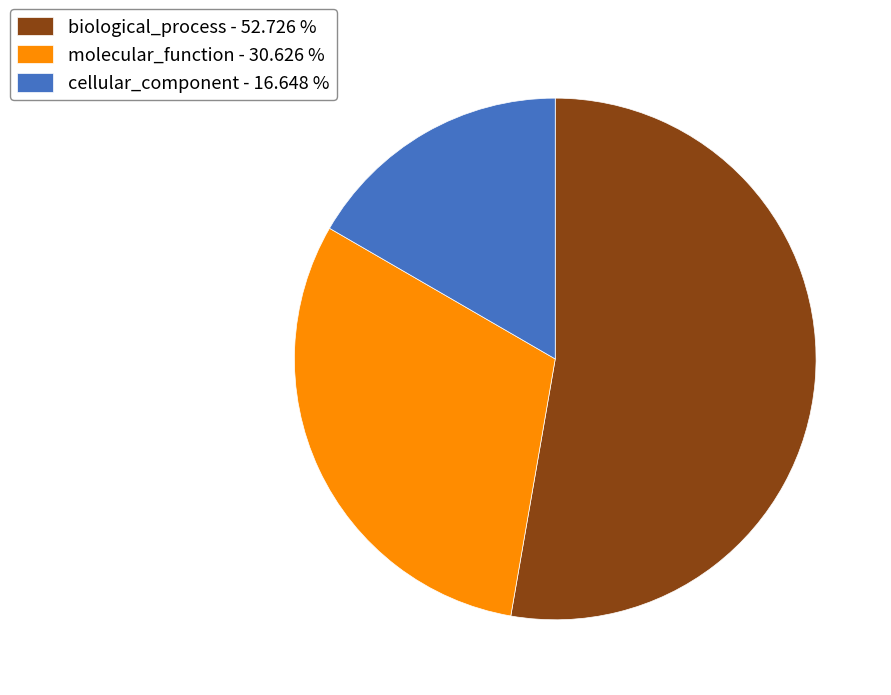

Do biological_process - 52.726 % and molecular_function - 30.626 % together represent more than half of the pie?

Yes